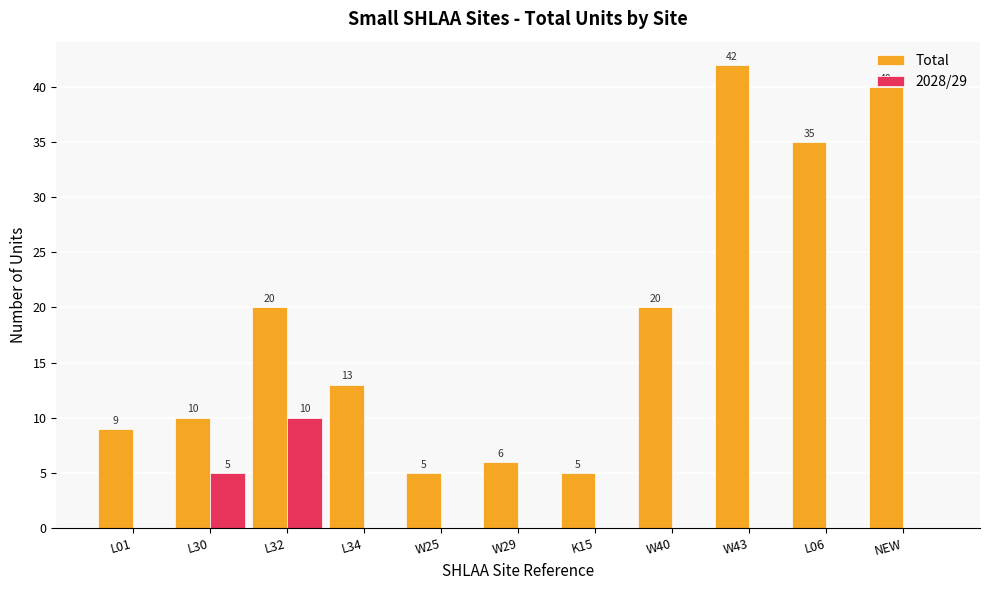

Which series has the largest total across all categories?

Total